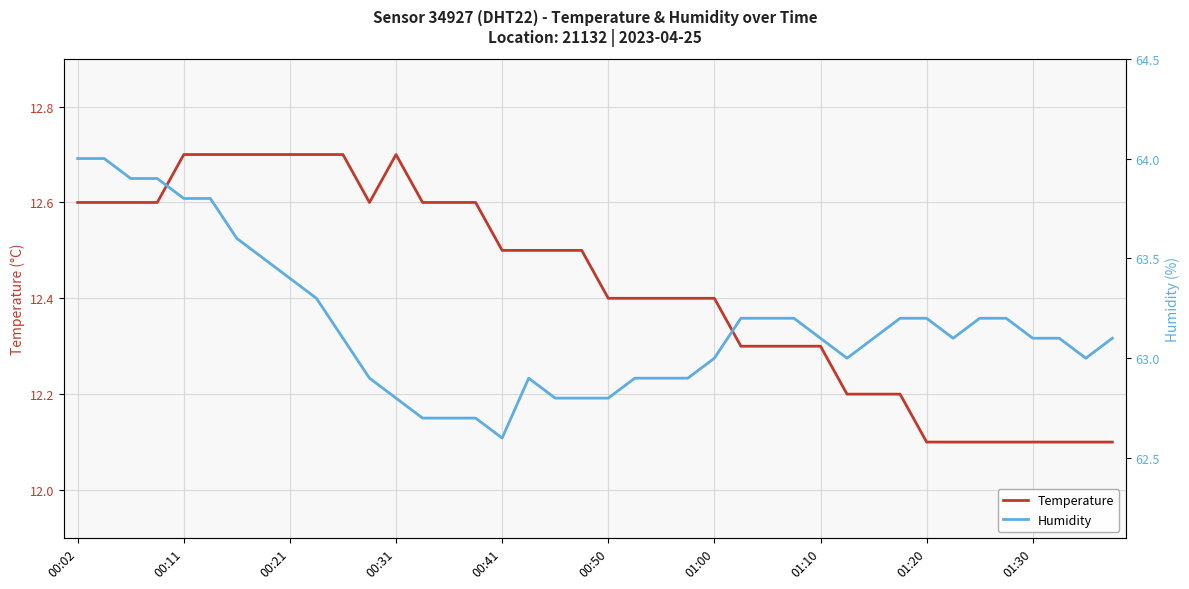

What is the sum of all temperature values?

497.0